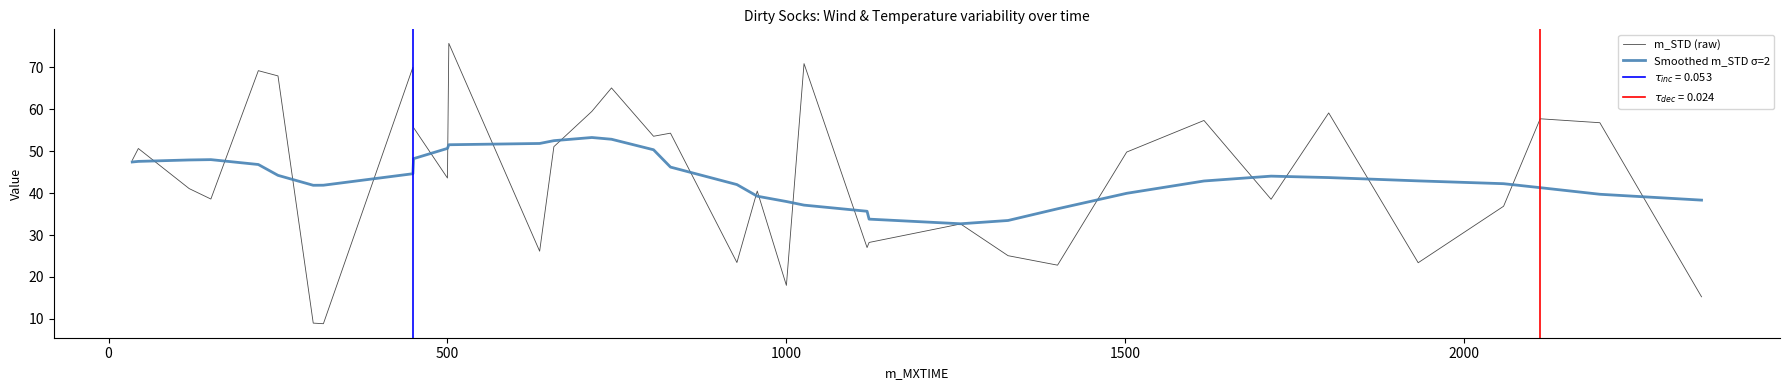

Reading left to right, what are all the values shown in this chart?

m_STD (raw): 47.8	50.6	41.1	38.6	69.2	68.0	9.0	8.8	70.0	55.6	43.6	75.7	26.1	51.1	59.5	65.1	53.6	54.3	23.4	40.5	18.0	70.9	27.0	28.2	32.6	25.1	22.8	49.8	57.3	38.5	59.1	23.4	36.9	57.7	56.8	15.3
Smoothed m_STD σ=2: 47.4	47.6	47.9	48.0	46.8	44.2	41.9	41.9	44.6	48.2	50.7	51.5	51.8	52.5	53.3	52.9	50.3	46.2	42.0	39.3	38.0	37.1	35.7	33.8	32.7	33.5	36.3	40.0	42.9	44.1	43.7	42.9	42.3	41.3	39.7	38.3